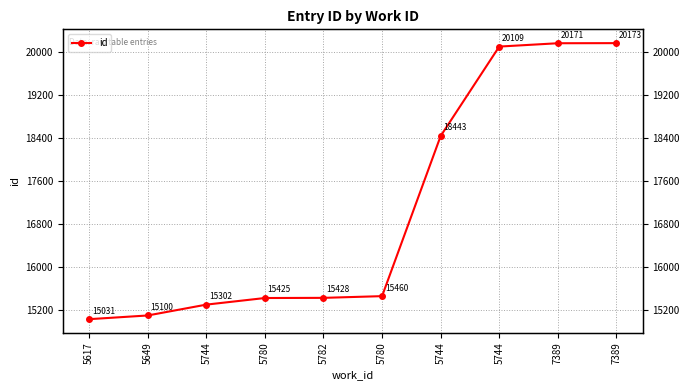

How many data points are less than 15460?

5